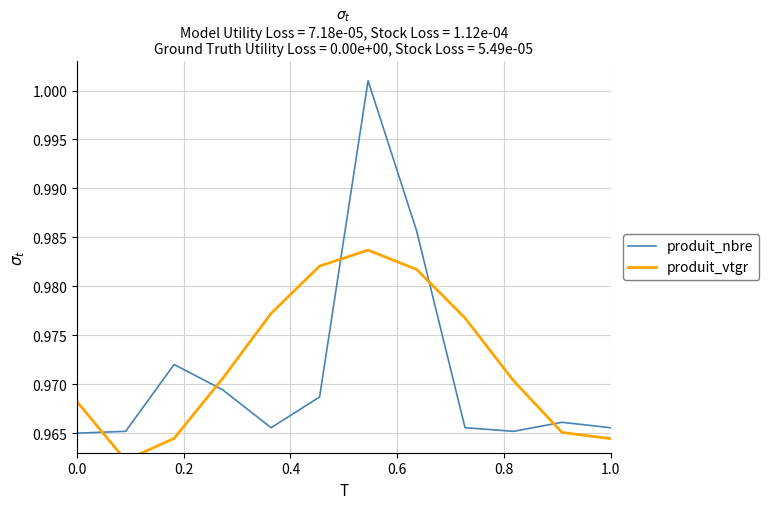

How many lines are shown in the chart?

2